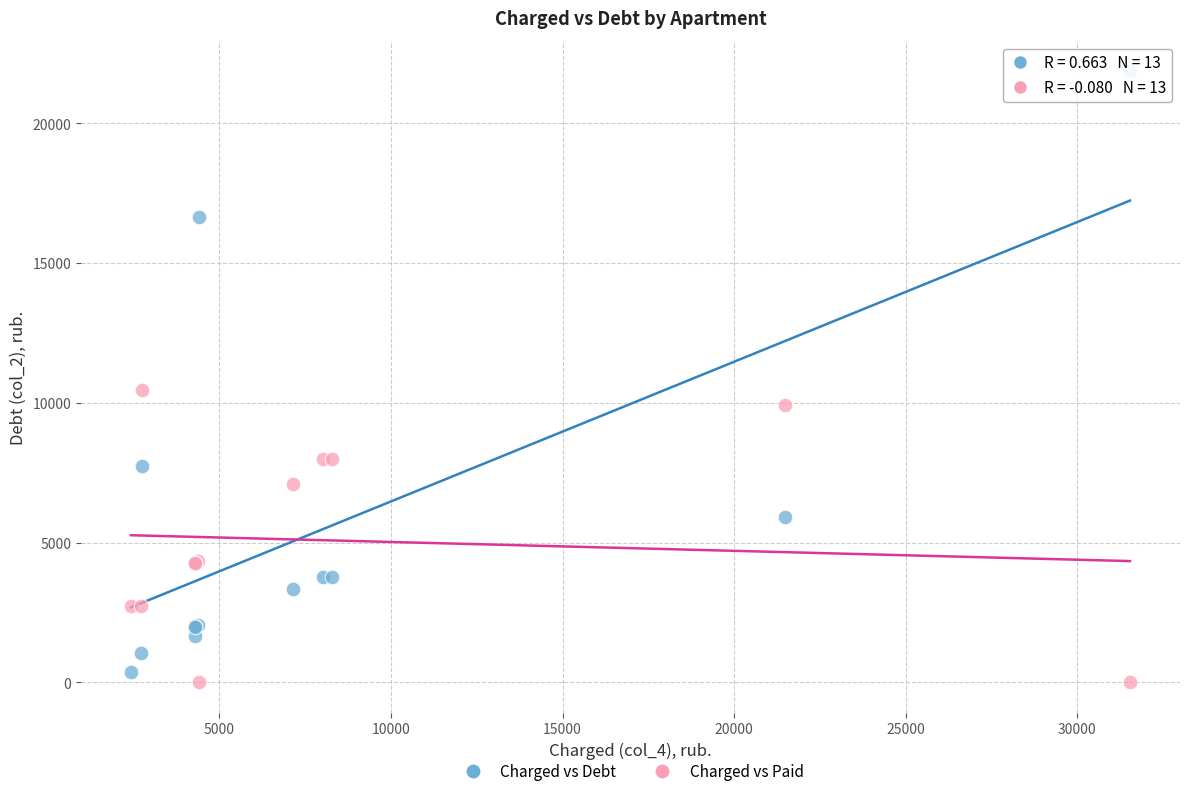

What are all the series names shown in the legend?

Charged vs Debt, Charged vs Paid